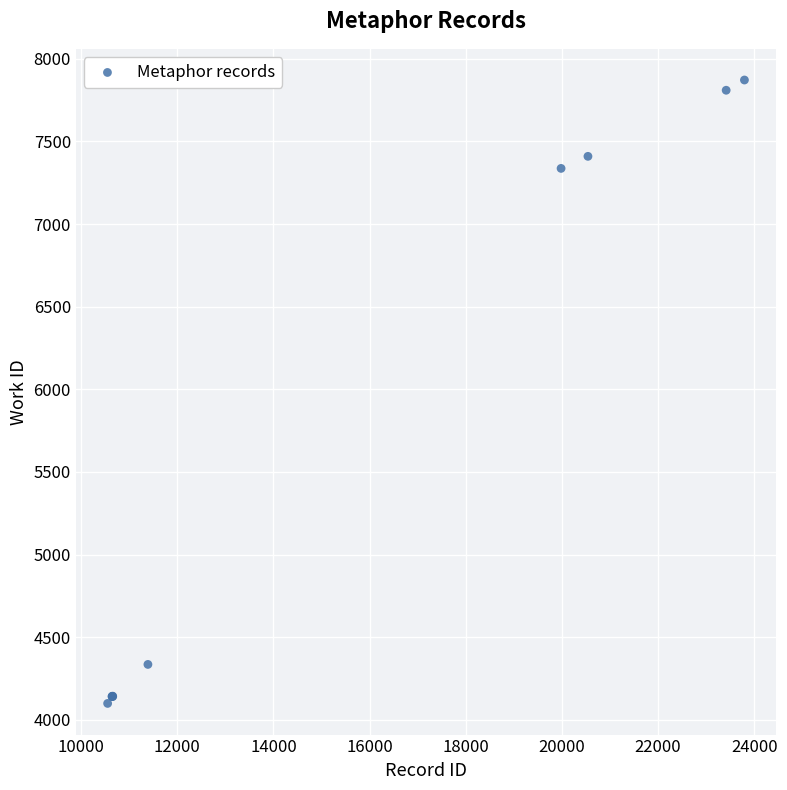

What Y value in the scatter plot is closest to 5985?

7337